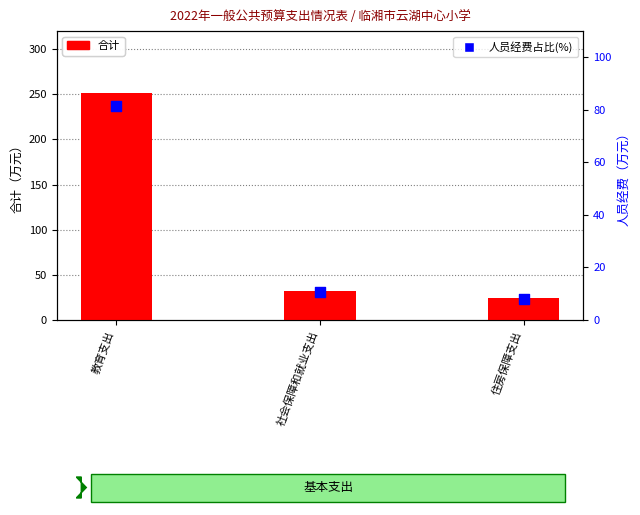

Is the value of 人员经费占比(%) at 社会保障和就业支出 greater than the value of 合计 at 教育支出?

No